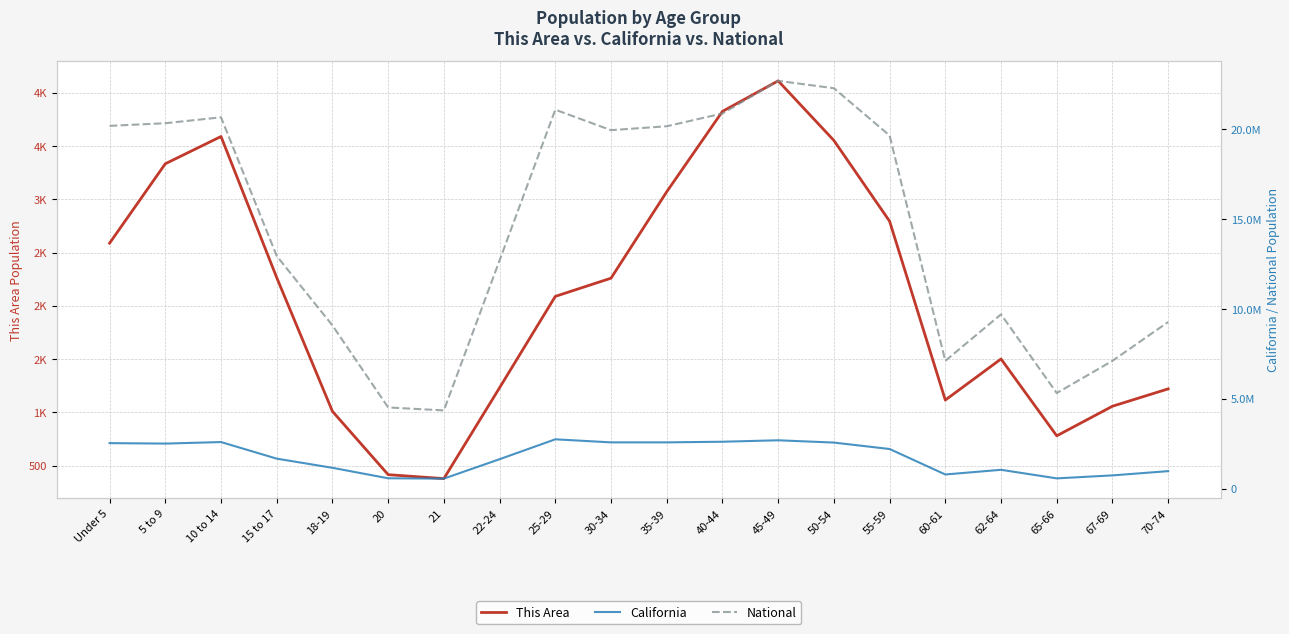

True or false: This Area has a value of 4114 at 45-49.

True